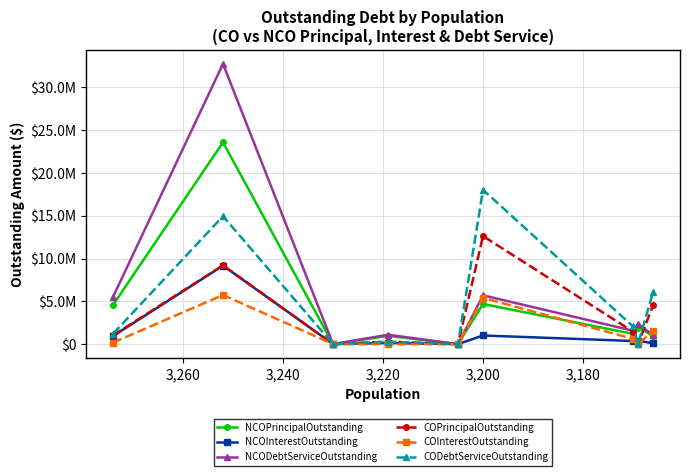

True or false: COPrincipalOutstanding and CODebtServiceOutstanding intersect in this chart.

False